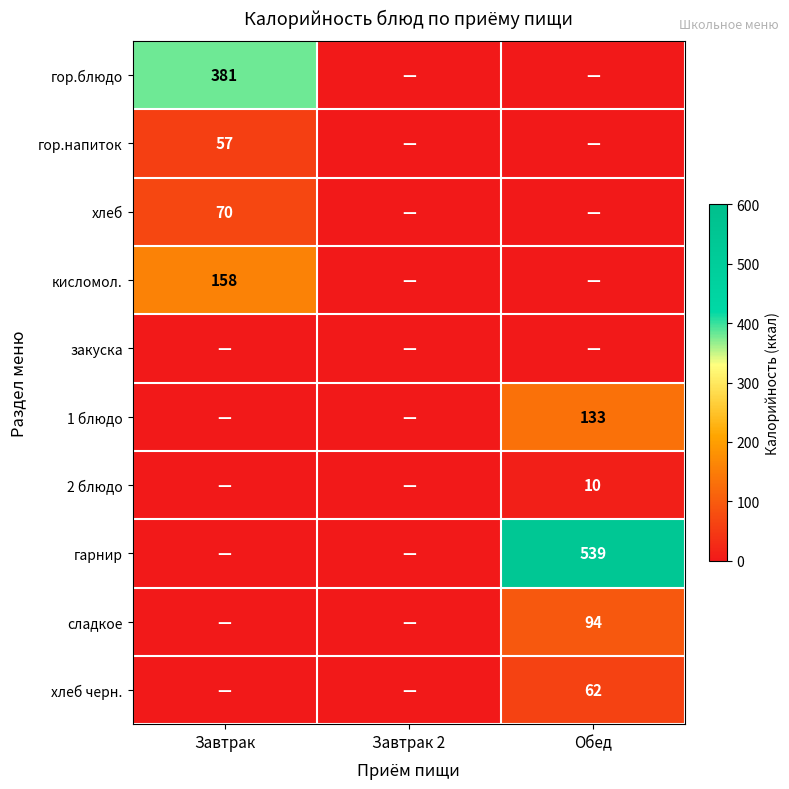

The value of сладкое at Обед is 94. True or false?

True